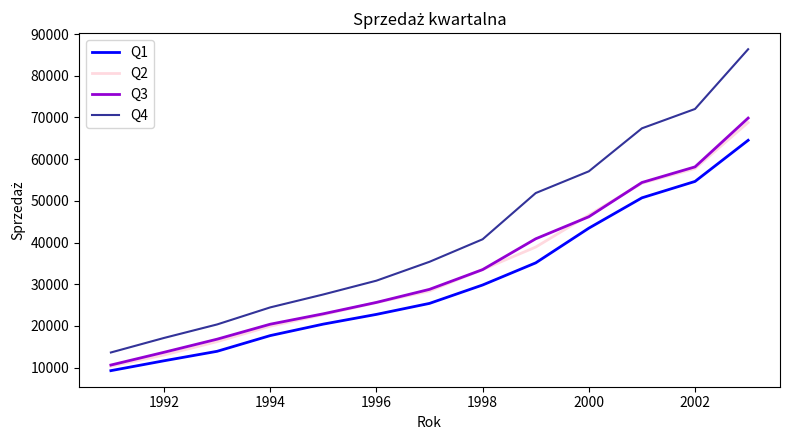

True or false: Q4 and Q2 intersect in this chart.

False